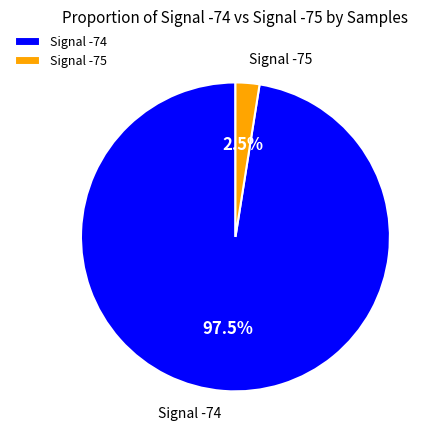

Does any single category account for the majority?

Yes